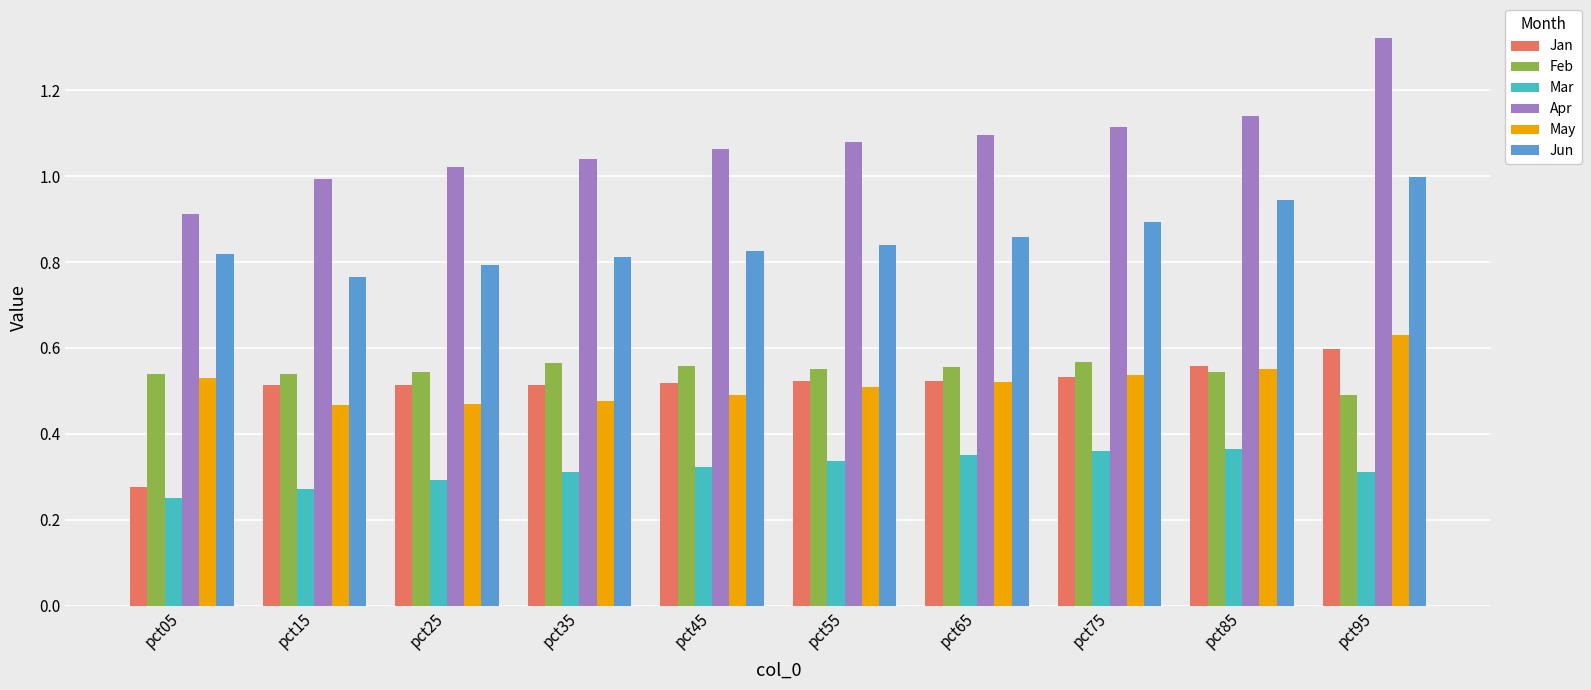

At which category does the chart reach its peak across all series?

pct95